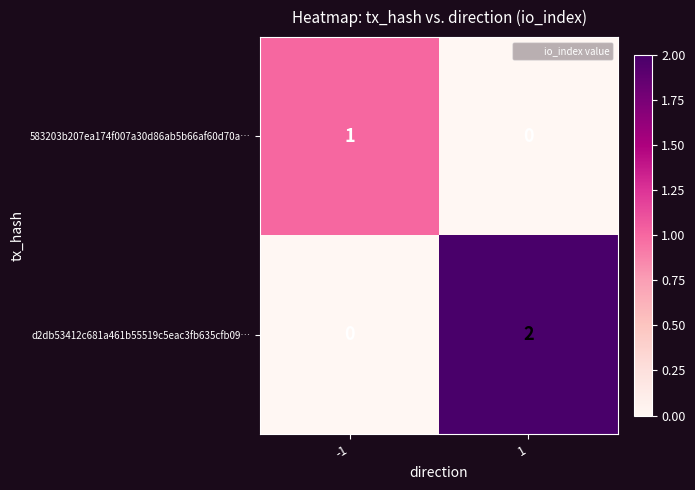

The 583203b207ea174f007a30d86ab5b66af60d70a… series shows -1 at 1. True or false?

False